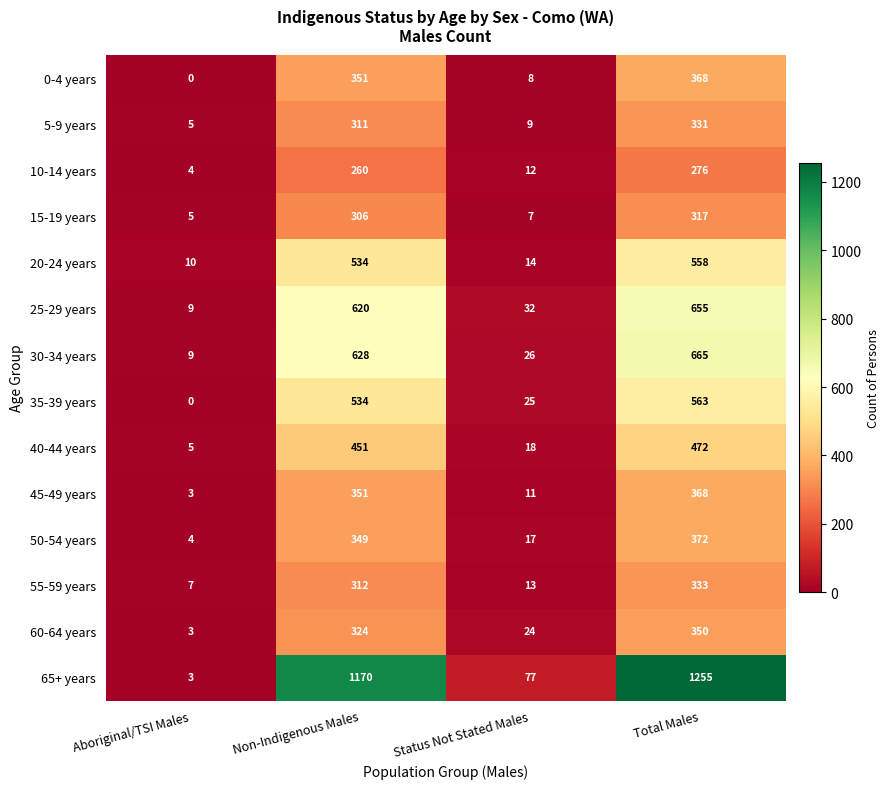

Which series changed the most between Aboriginal/TSI Males and Status Not Stated Males?

65+ years